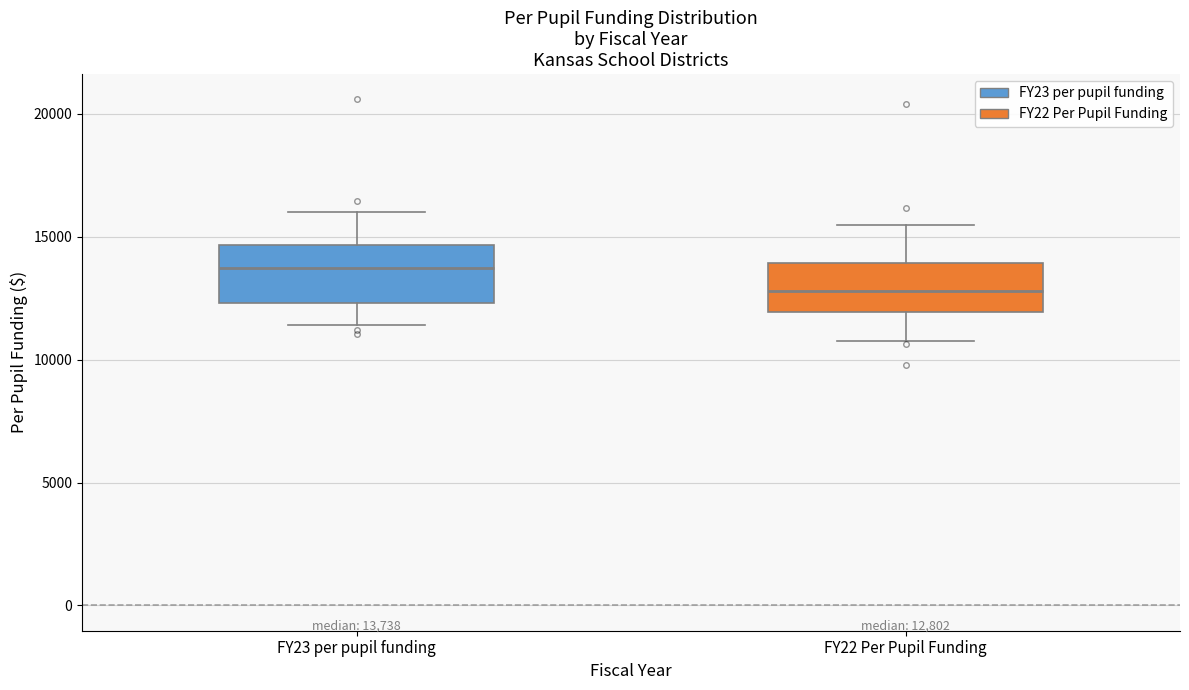

Which box has the highest median line?

FY23 per pupil funding